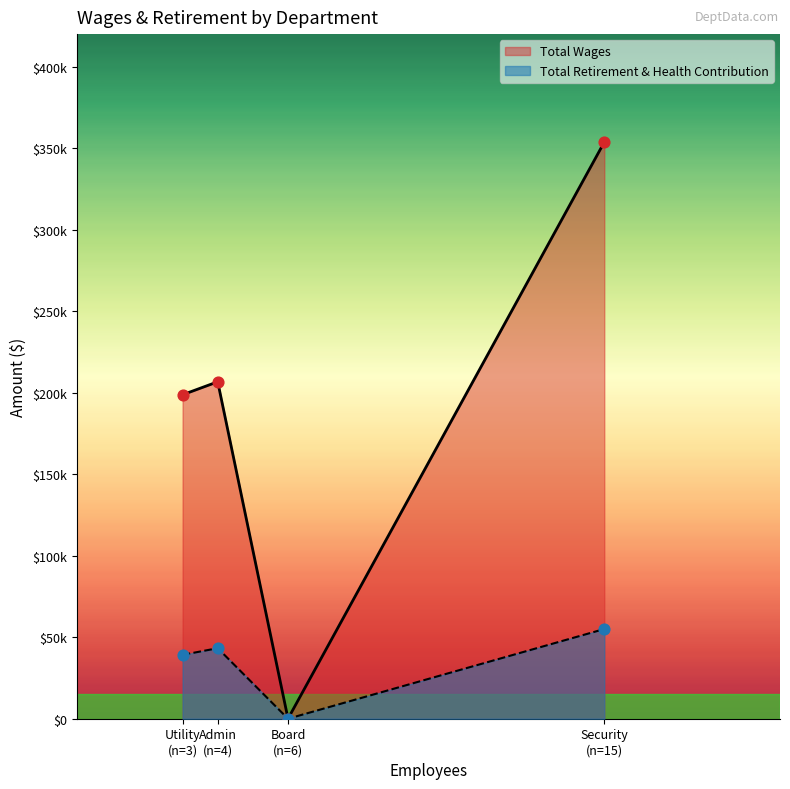

At which category is the sum across all series the highest?

Security